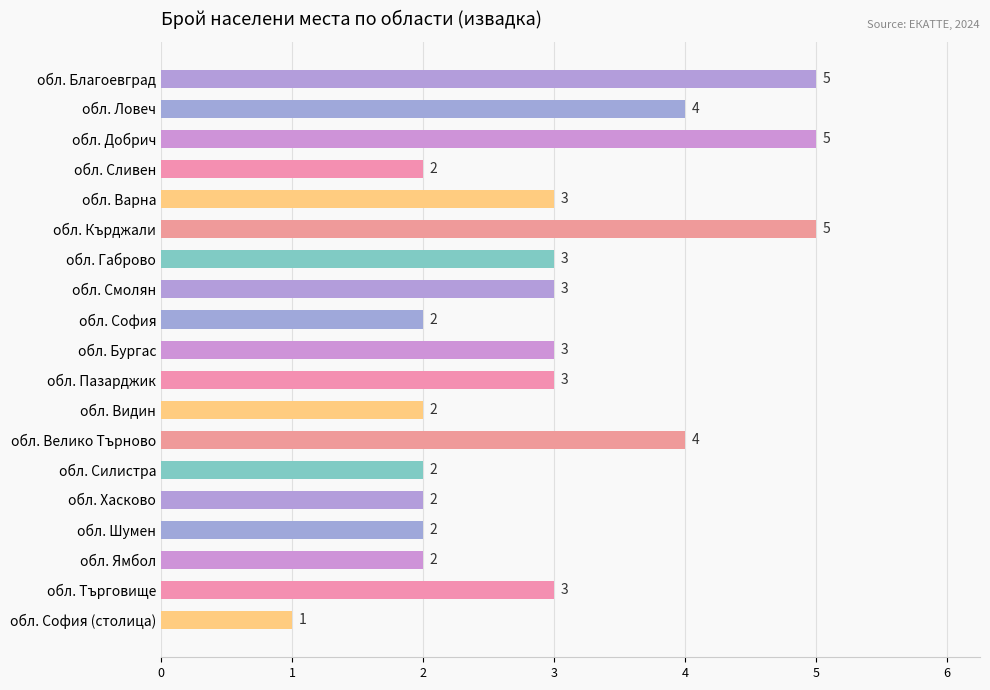

What is the ratio of the value at обл. София (столица) to the value at обл. Шумен?

0.5